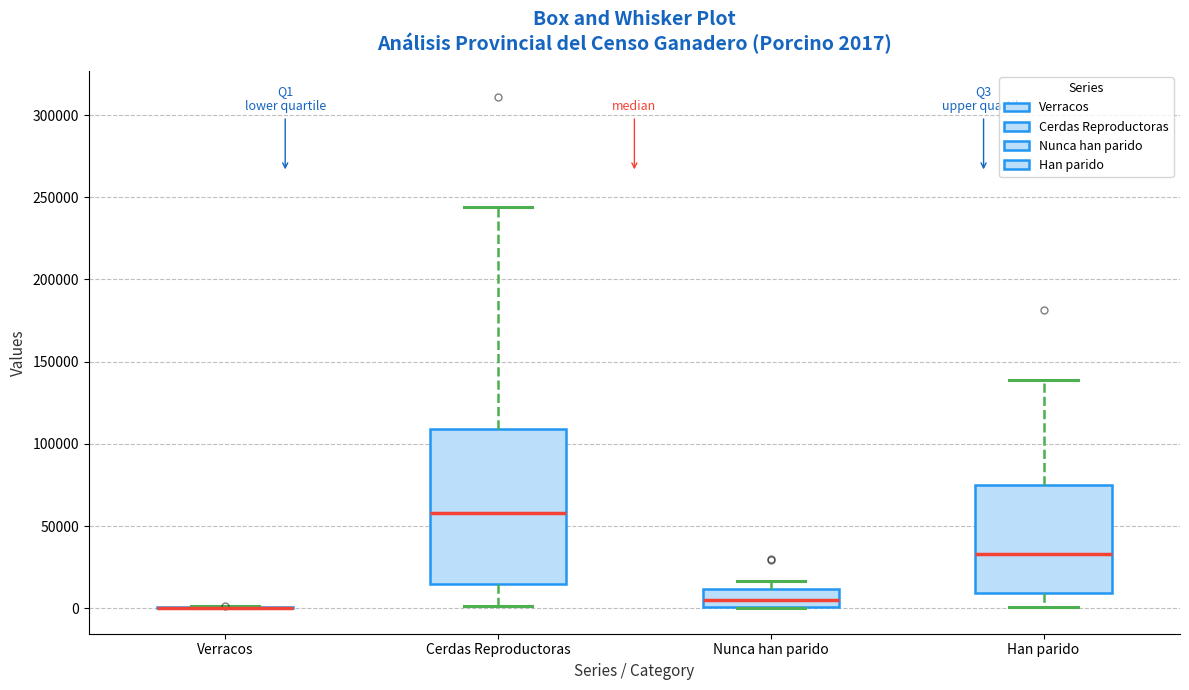

Which box is the tallest, from its lower edge to its upper edge?

Cerdas Reproductoras